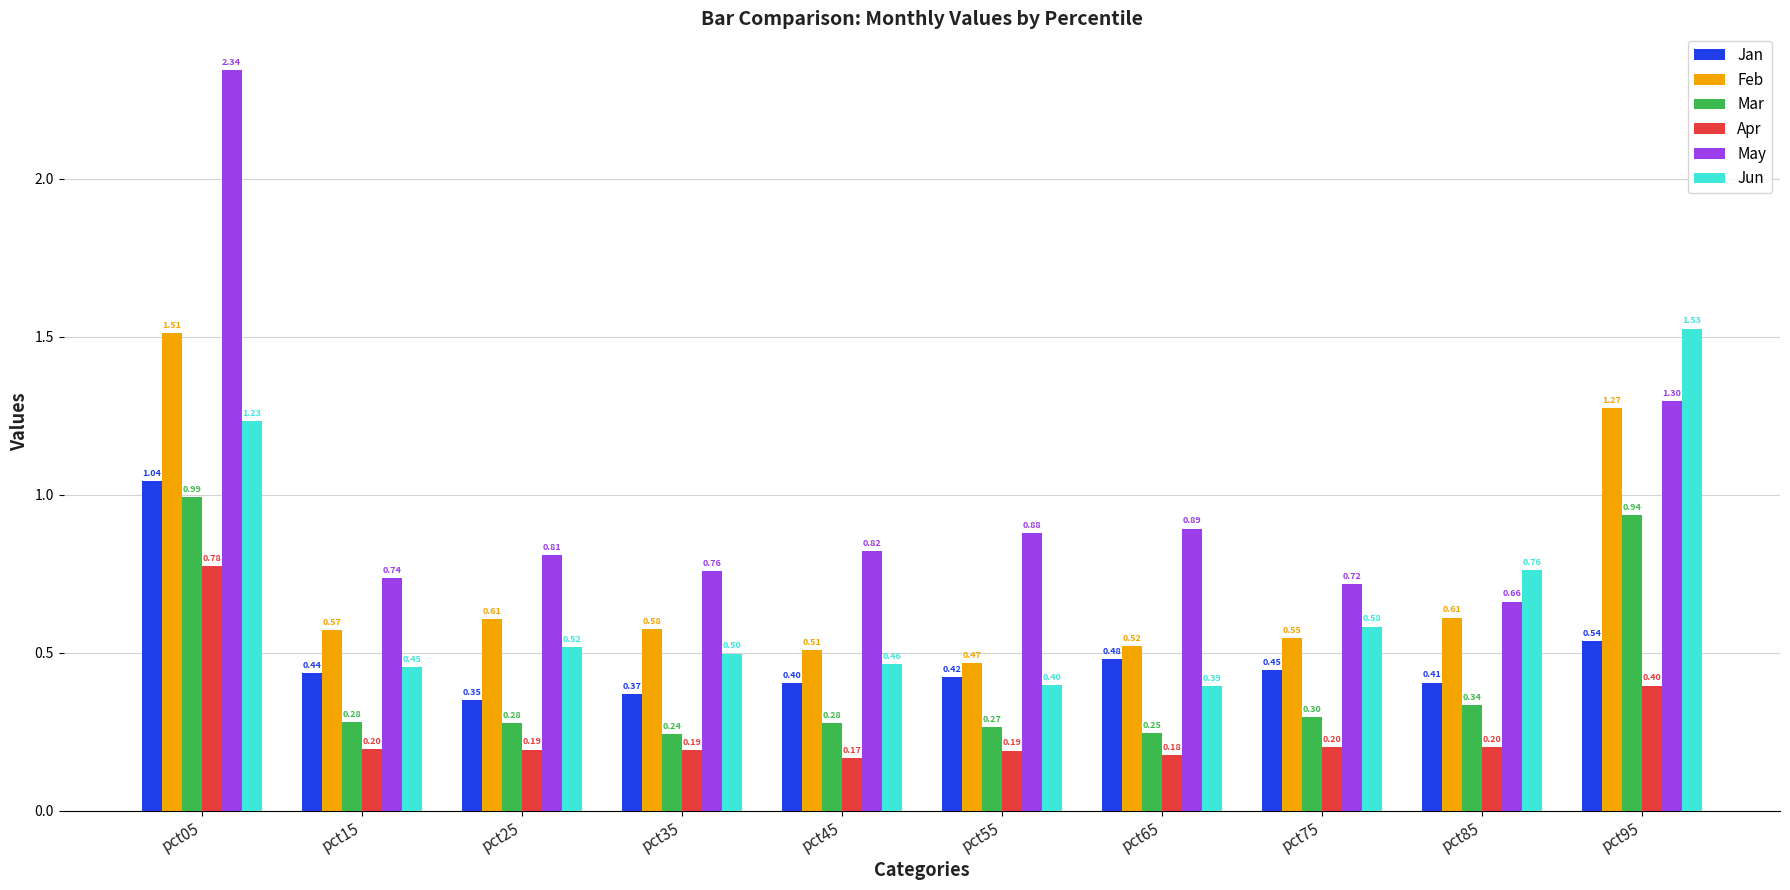

Count the number of categories in the chart.

10